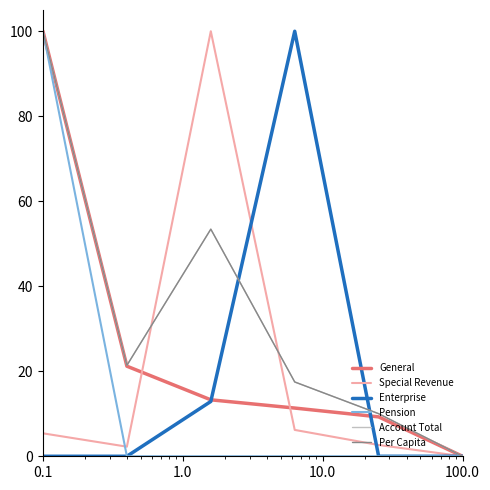

What is the maximum value for Account Total?

100.0